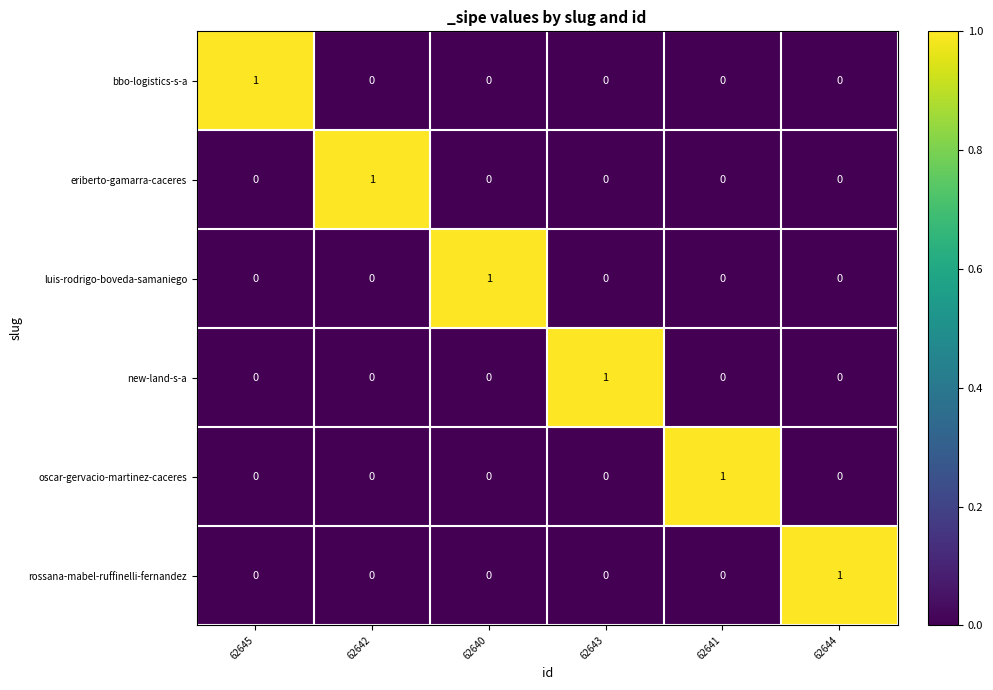

Is the value of rossana-mabel-ruffinelli-fernandez at 62640 greater than the value of bbo-logistics-s-a at 62645?

No